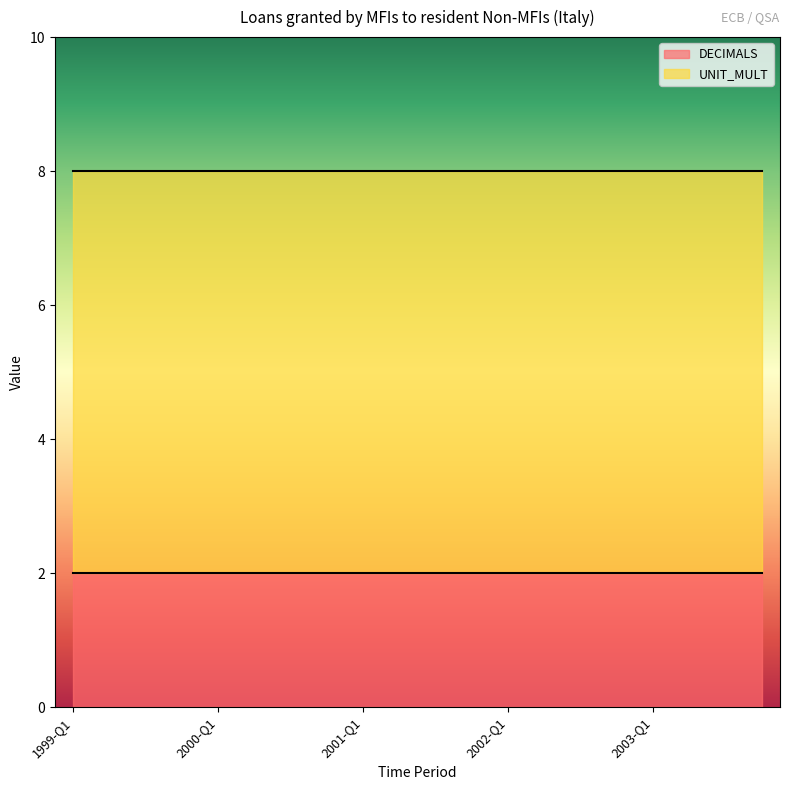

Rank the categories by DECIMALS value from lowest to highest.

1999-Q1, 1999-Q2, 1999-Q3, 1999-Q4, 2000-Q1, 2000-Q2, 2000-Q3, 2000-Q4, 2001-Q1, 2001-Q2, 2001-Q3, 2001-Q4, 2002-Q1, 2002-Q2, 2002-Q3, 2002-Q4, 2003-Q1, 2003-Q2, 2003-Q3, 2003-Q4